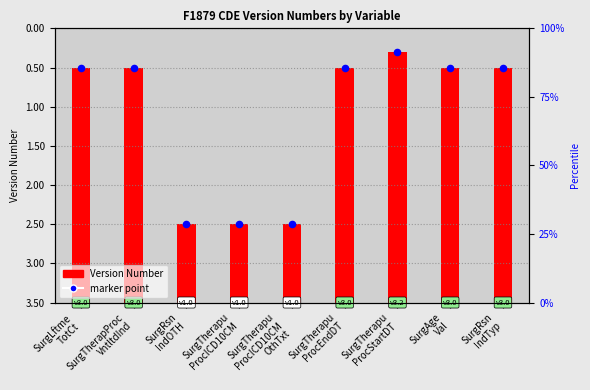

Is the value of Version Number at SurgRsn
IndOTH greater than the value of marker at SurgRsn
IndOTH?

No